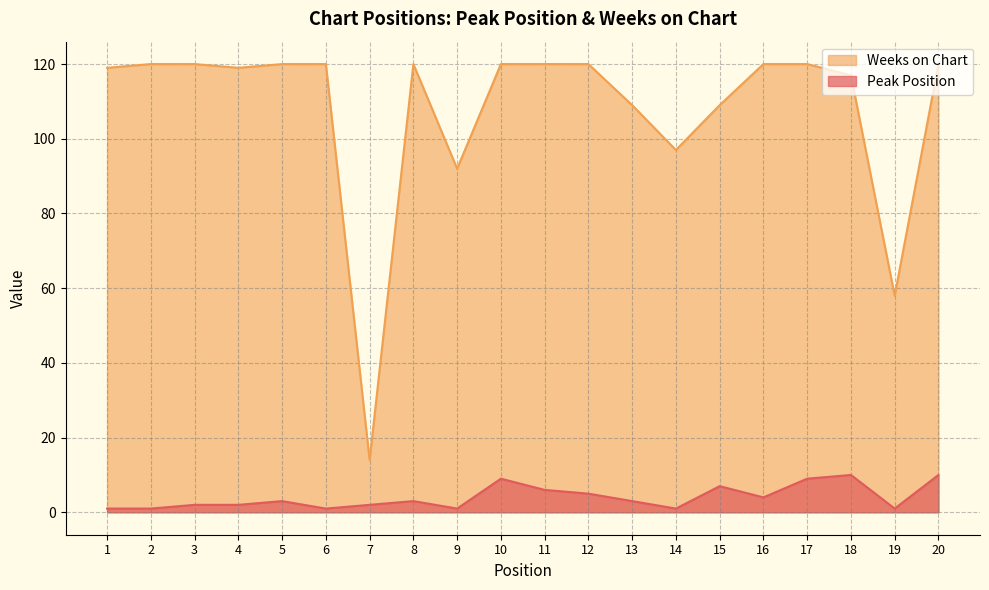

What is the difference between the Weeks on Chart values at 18 and 17?

3